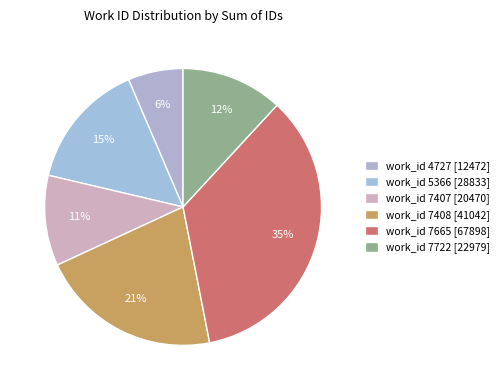

Is there any slice that represents more than half of the pie?

No